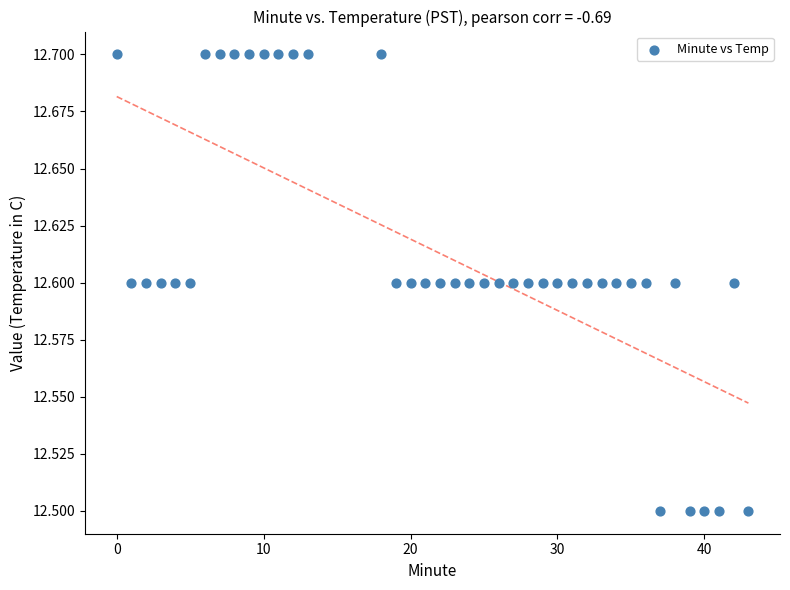

What is the range of X values (max minus min)?

43.0